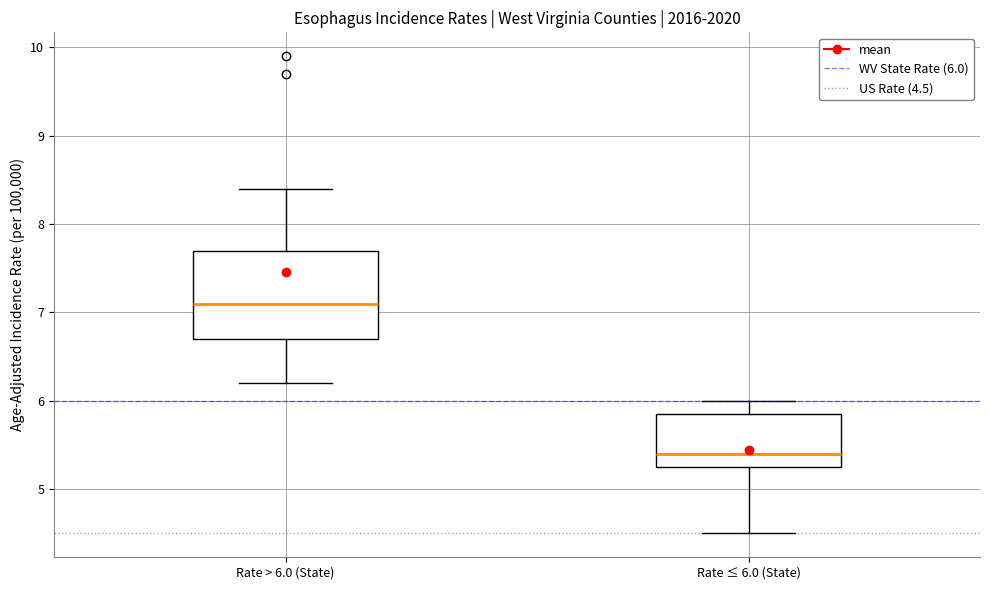

Reading left to right, transcribe this box plot: for each box, give where its median line is, the range the box spans, and where its two whiskers end, as read against the y-axis. The values are not printed on the chart, so give them approximately, as read against the axis.

Rate > 6.0 (State): median 7.1, box 6.7 to 7.7, whiskers 6.2 to 8.4
Rate ≤ 6.0 (State): median 5.4, box 5.3 to 5.9, whiskers 4.5 to 6.0